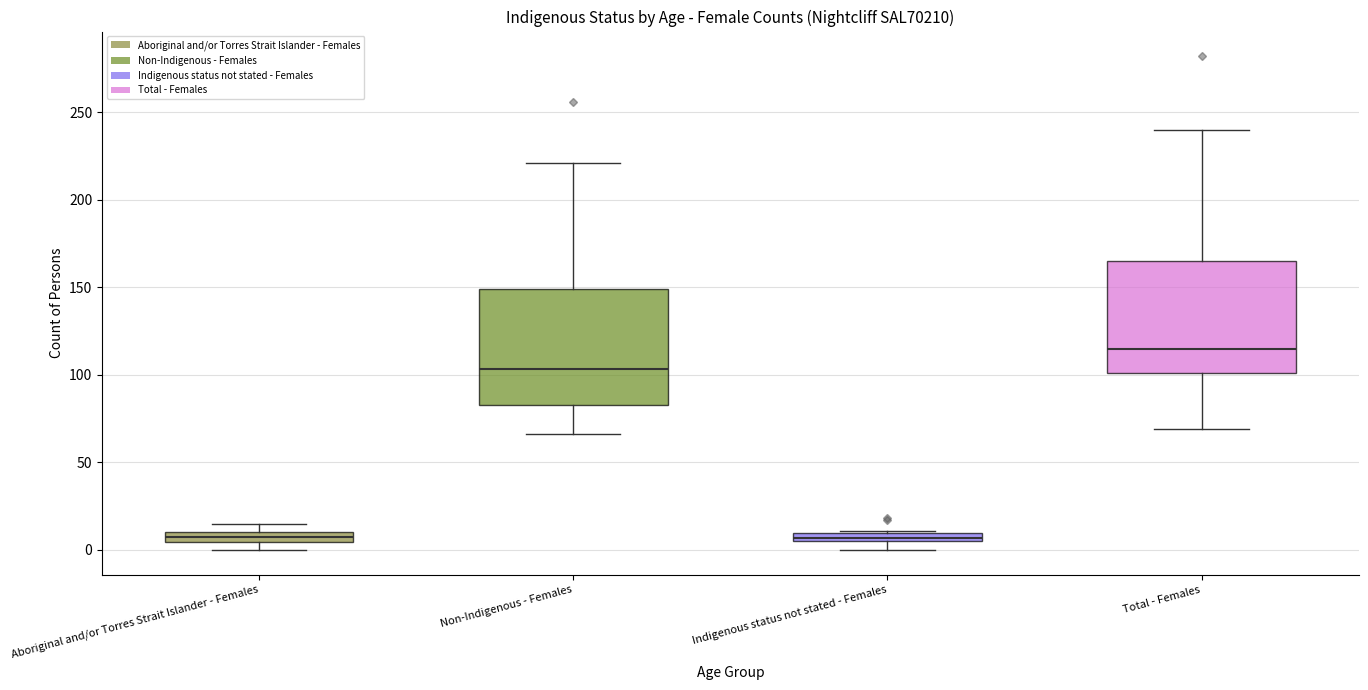

Where is the upper edge of the box for Indigenous status not stated - Females on the y-axis? The values are not printed on the chart, so give them approximately, as read against the axis.

10